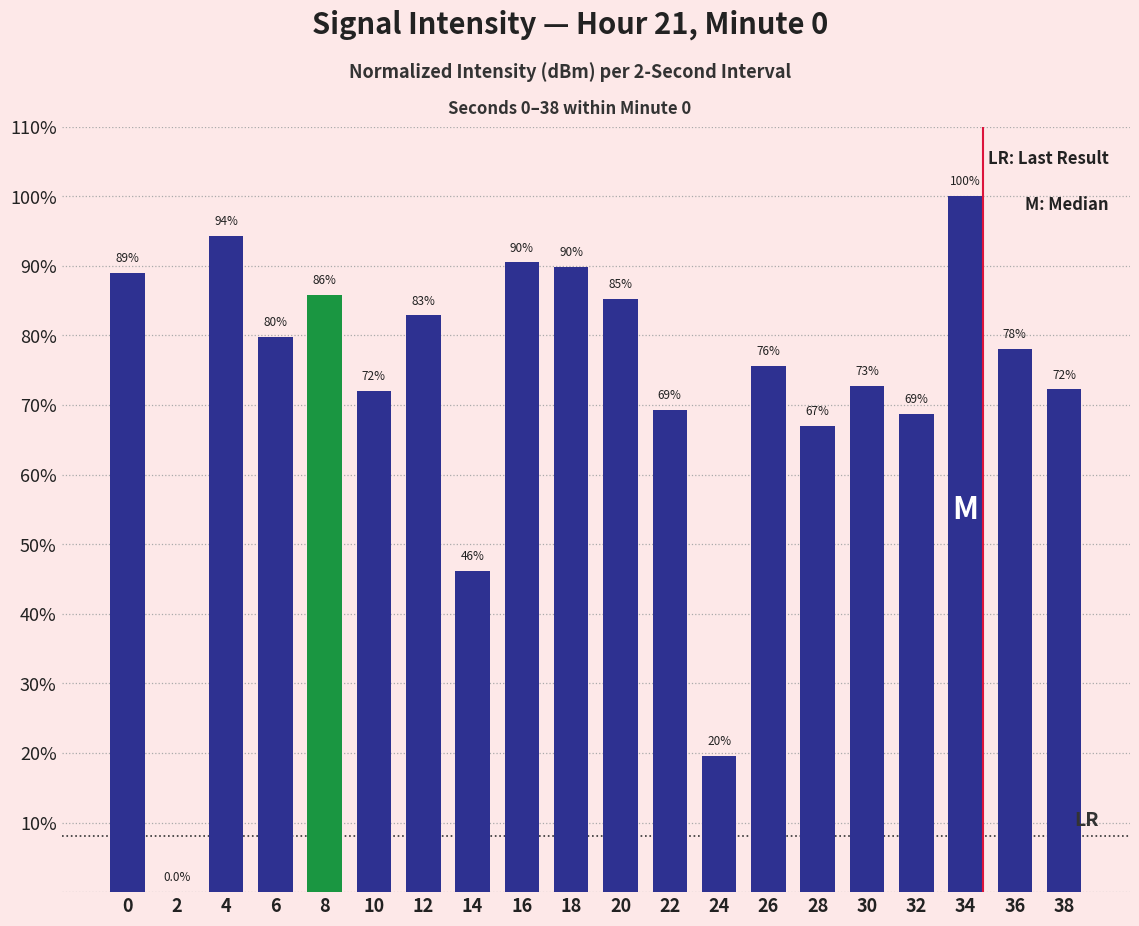

The value at 34 is 100.0. True or false?

True